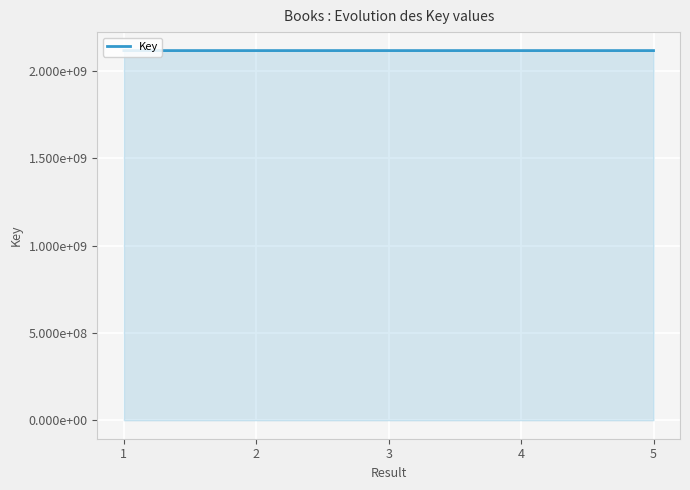

Rank the categories by value from highest to lowest.

2, 3, 1, 4, 5